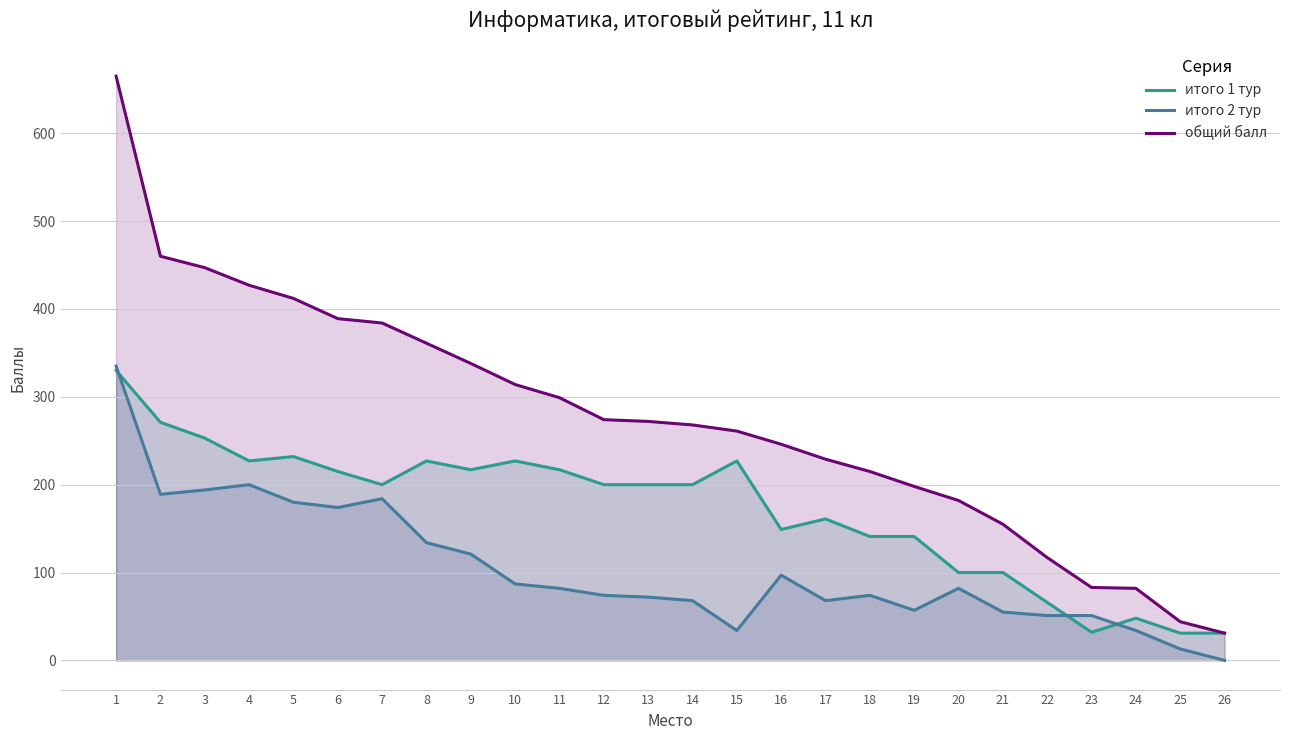

What is the maximum value for итого 1 тур?

330